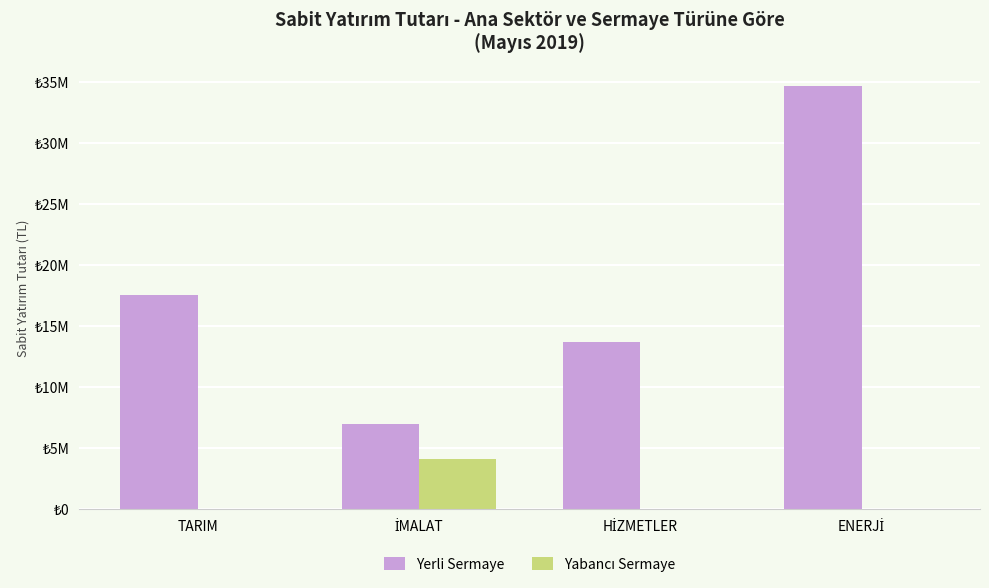

How many data points does each series have?

4